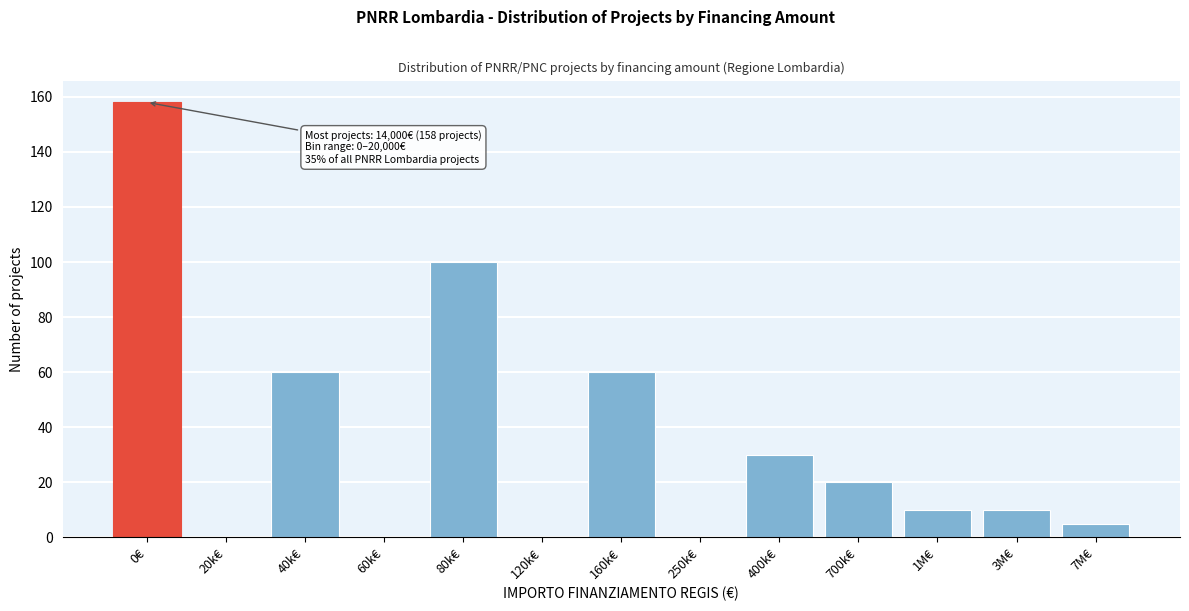

Reading left to right, extract all data points from this chart.

0€=158	20k€=0	40k€=60	60k€=0	80k€=100	120k€=0	160k€=60	250k€=0	400k€=30	700k€=20	1M€=10	3M€=10	7M€=5